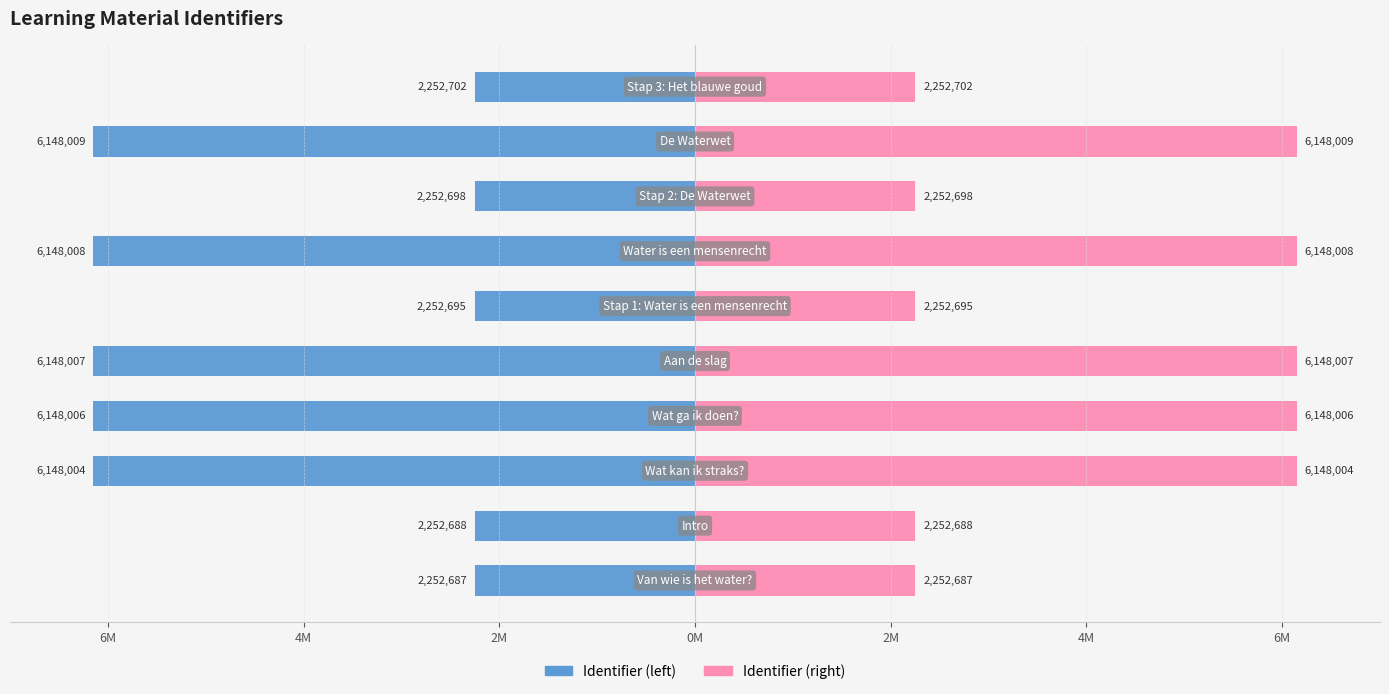

Which series has the largest range (max minus min)?

Identifier (left)